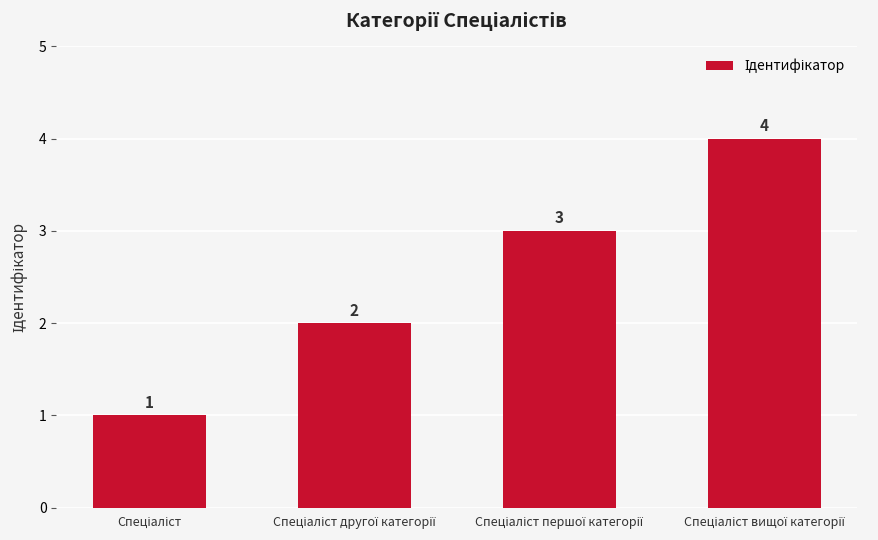

What is the value of the 3rd bar from the left?

3